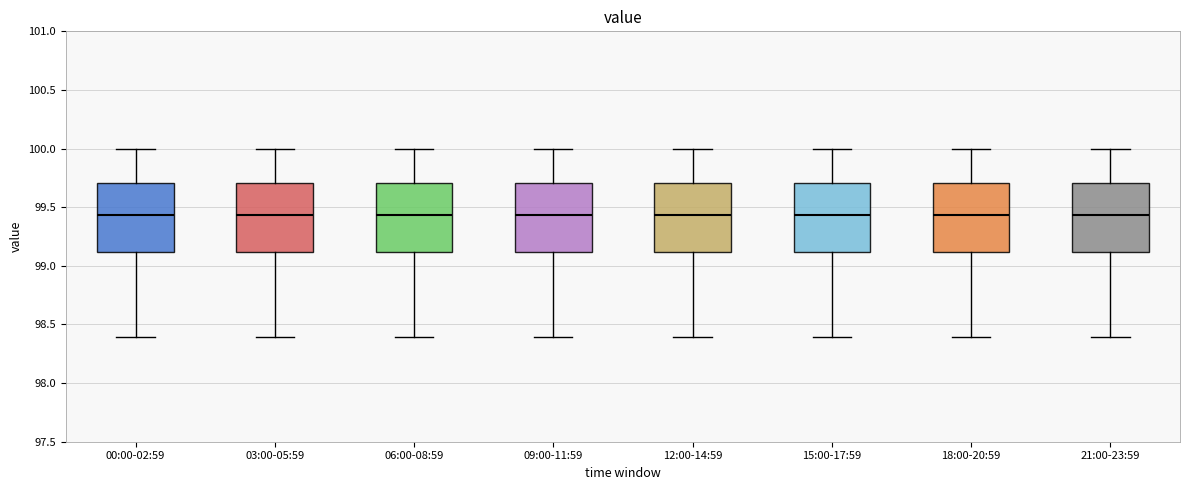

Where is the lower edge of the box for 21:00-23:59 on the y-axis? The values are not printed on the chart, so give them approximately, as read against the axis.

99.10